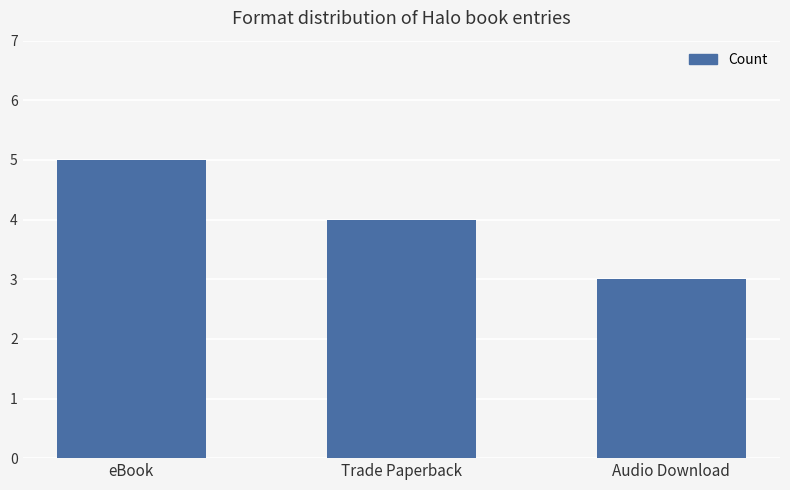

The value at Trade Paperback is 7. True or false?

False